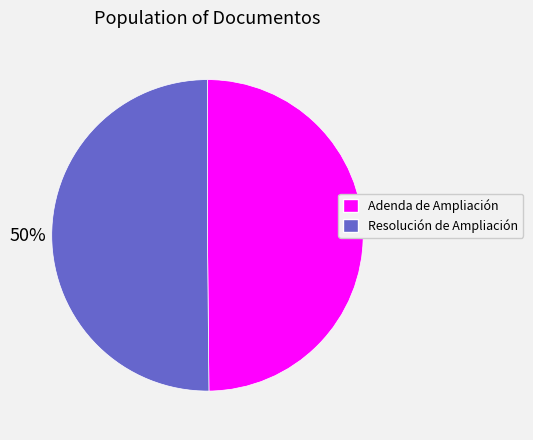

To the nearest percent, what percentage of the pie is Resolución de Ampliación?

50%